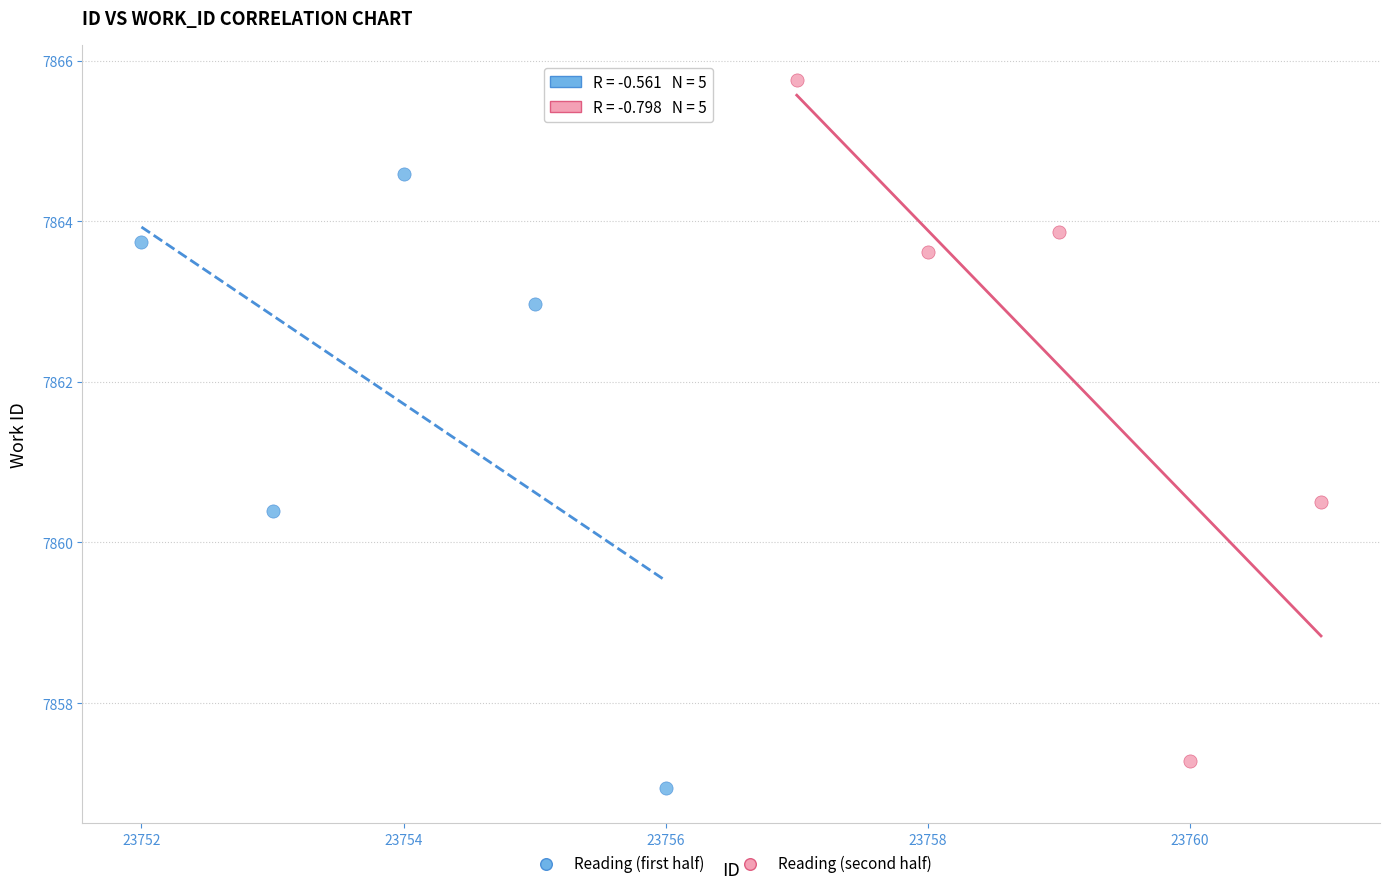

What are all the series names shown in the legend?

Reading (first half), Reading (second half)